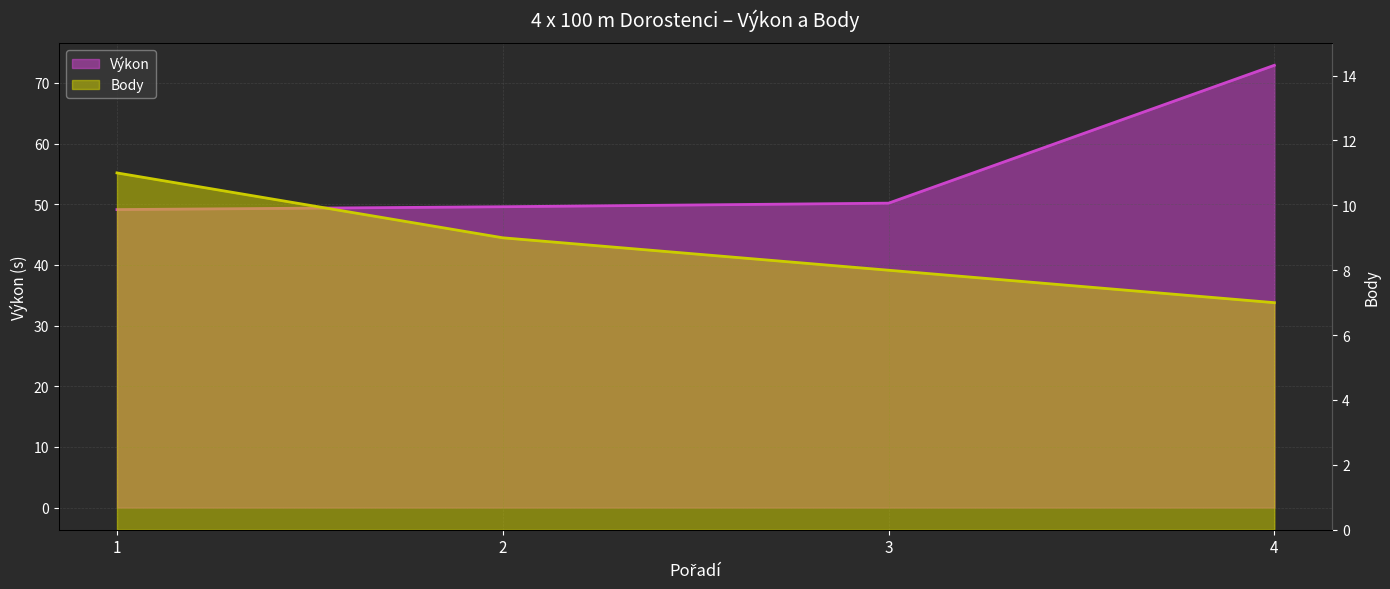

Which category has the highest value in the Body series?

1